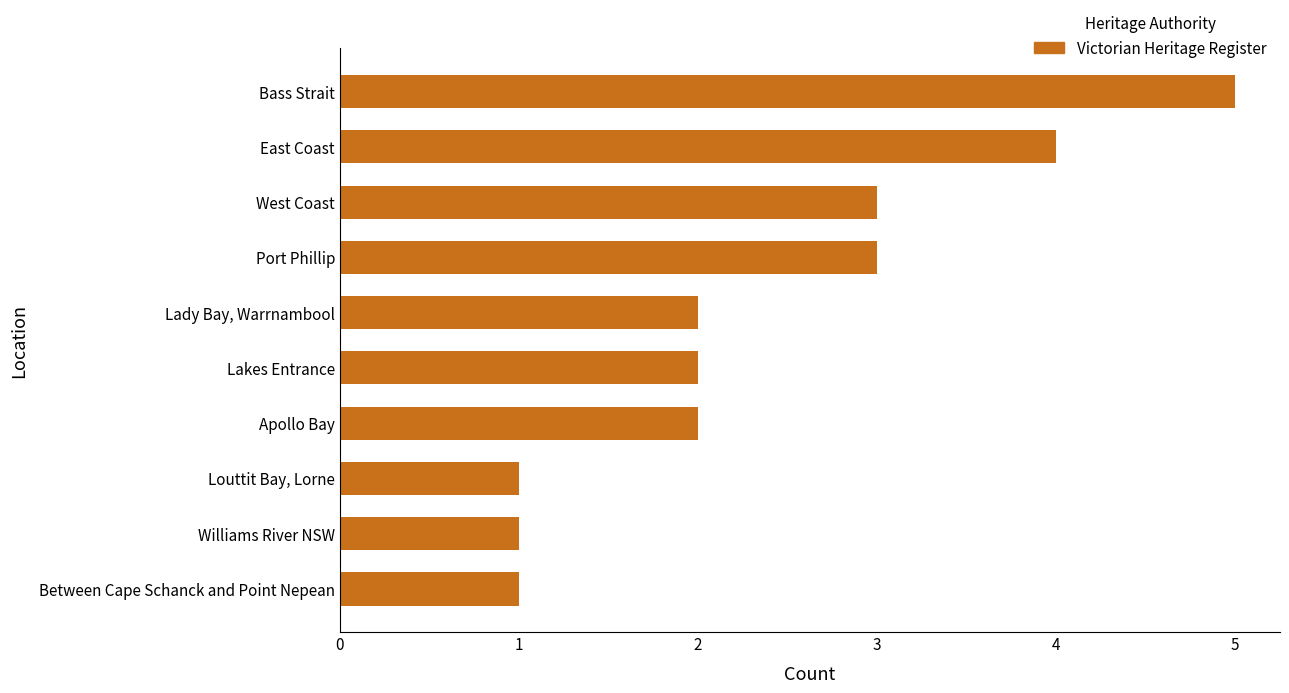

What is the label of the 9th bar from the top?

Williams River NSW